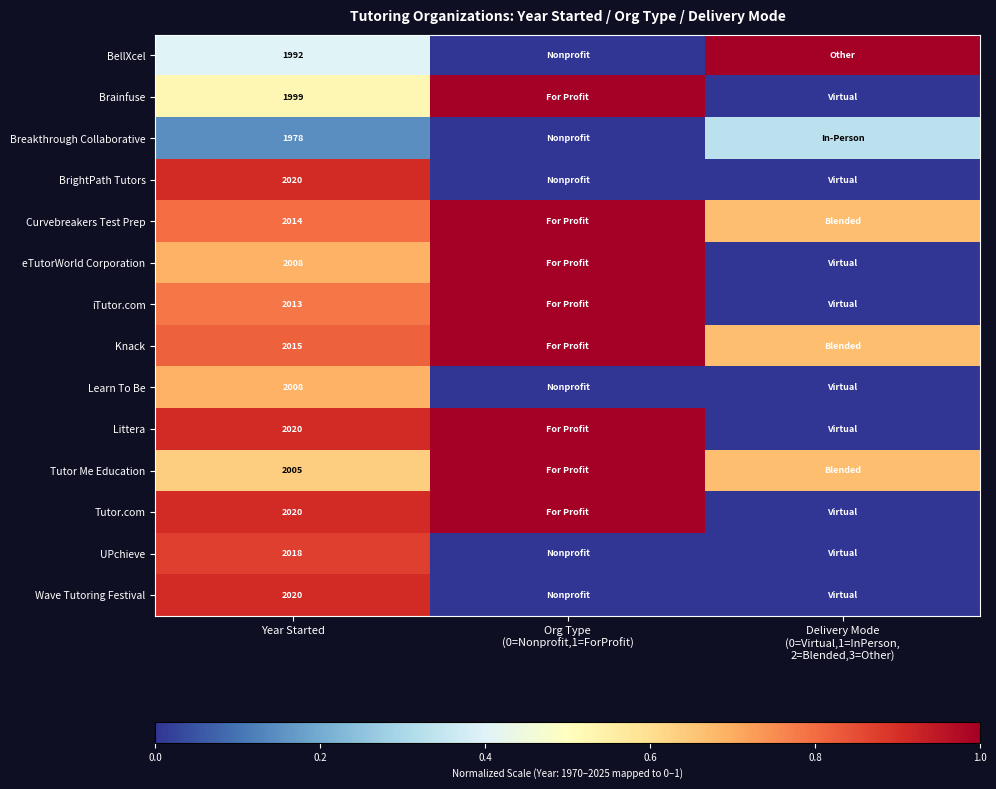

Is it true that Tutor Me Education equals 0.2 at Year Started?

False